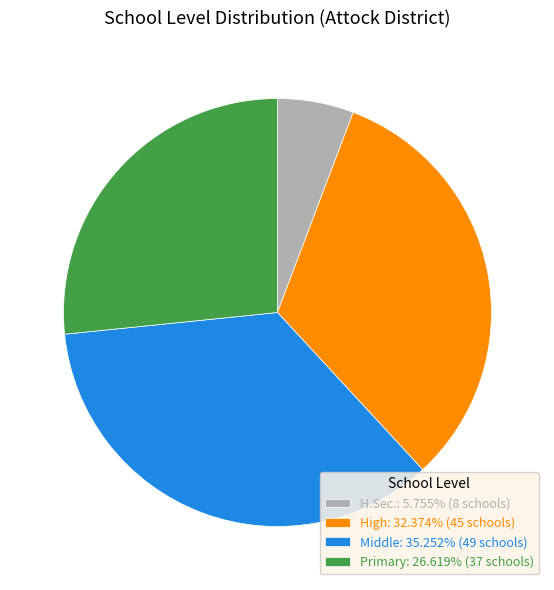

Is there a majority slice in this chart?

No